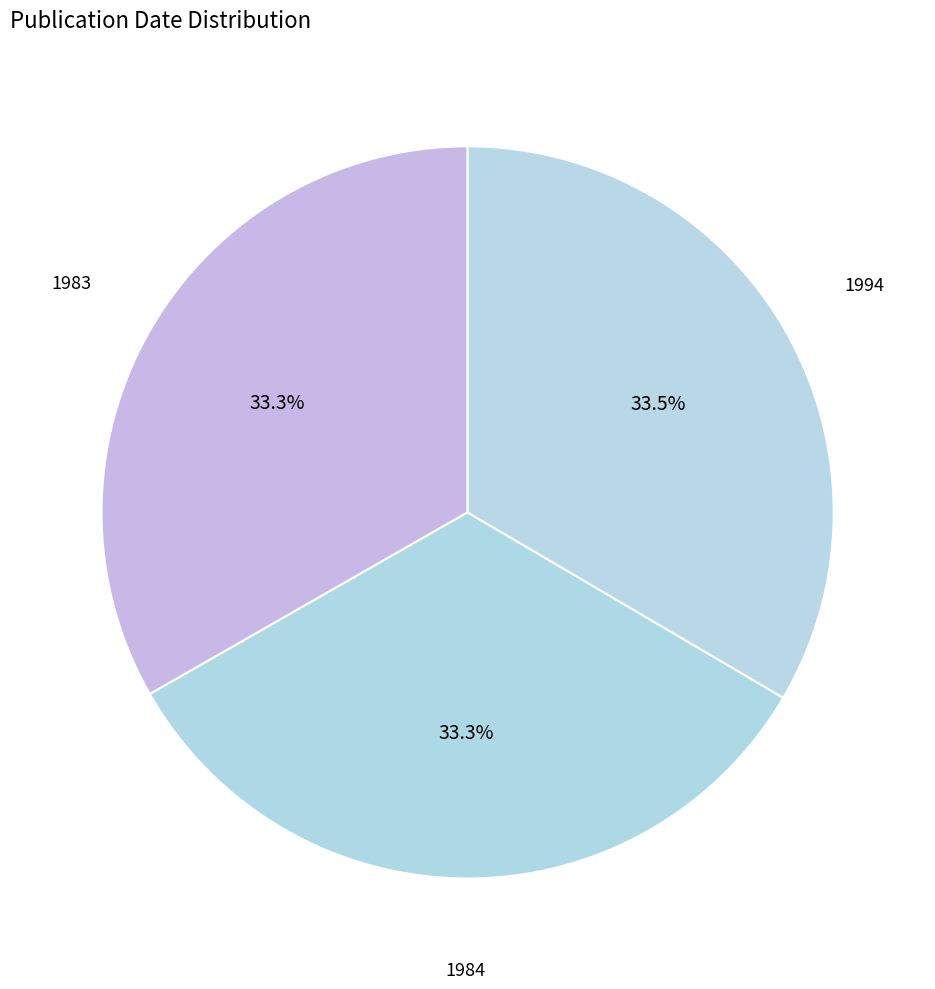

How much of the chart is everything except 1984?

66.7%